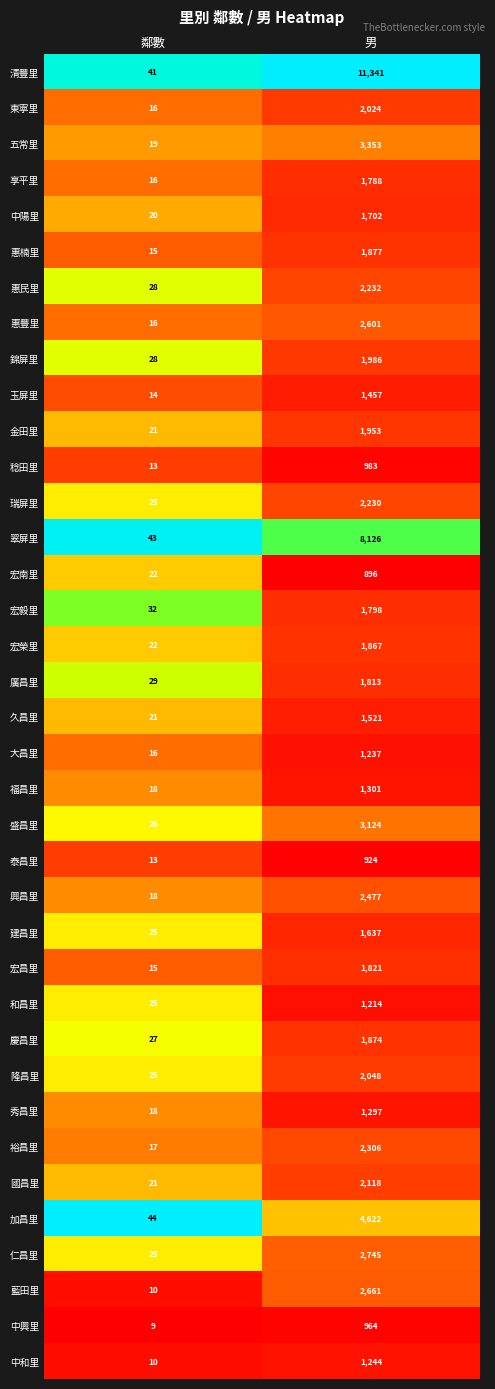

Is the value of 宏昌里 at 男 greater than the value of 加昌里 at 男?

No